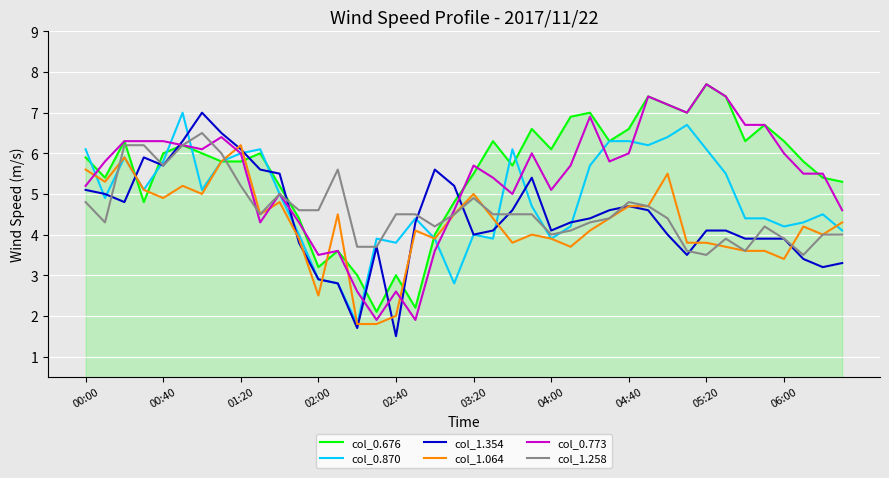

What is the greatest value displayed?

7.7